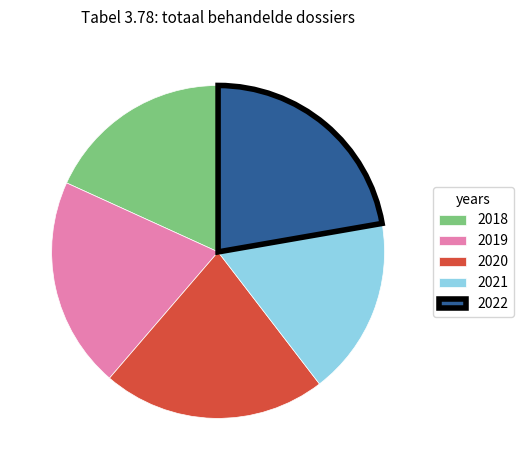

Is the sum of 2018 and 2020 greater than half?

No